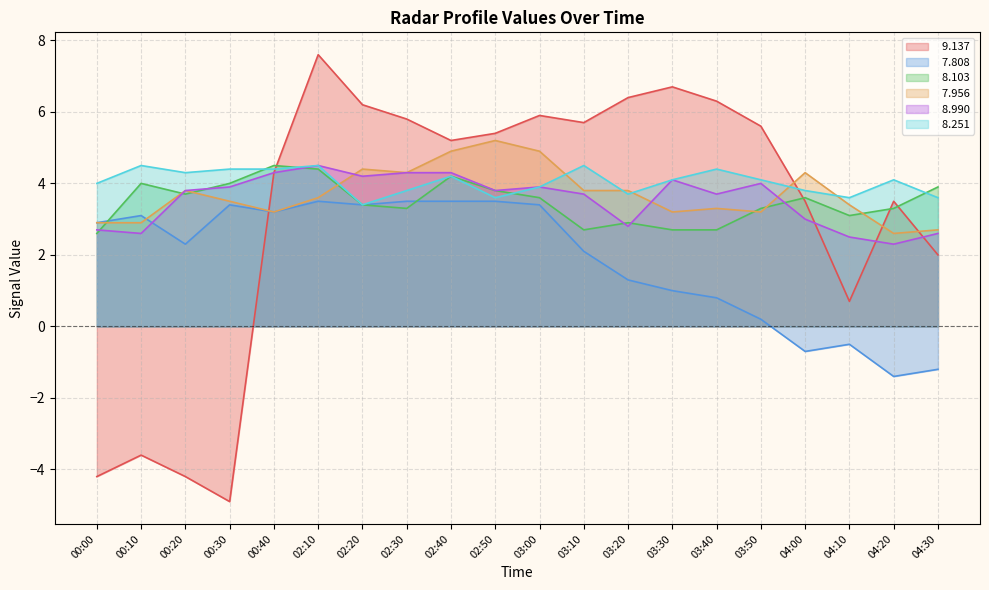

Reading right to left, extract all data points from this chart.

  9.137: 2.0	3.5	0.7	3.5	5.6	6.3	6.7	6.4	5.7	5.9	5.4	5.2	5.8	6.2	7.6	4.3	-4.9	-4.2	-3.6	-4.2
  7.808: -1.2	-1.4	-0.5	-0.7	0.2	0.8	1.0	1.3	2.1	3.4	3.5	3.5	3.5	3.4	3.5	3.2	3.4	2.3	3.1	2.9
  8.103: 3.9	3.3	3.1	3.6	3.3	2.7	2.7	2.9	2.7	3.6	3.8	4.2	3.3	3.4	4.4	4.5	4.0	3.7	4.0	2.6
  7.956: 2.7	2.6	3.4	4.3	3.2	3.3	3.2	3.8	3.8	4.9	5.2	4.9	4.3	4.4	3.6	3.2	3.5	3.8	2.9	2.9
  8.990: 2.6	2.3	2.5	3.0	4.0	3.7	4.1	2.8	3.7	3.9	3.8	4.3	4.3	4.2	4.5	4.3	3.9	3.8	2.6	2.7
  8.251: 3.6	4.1	3.6	3.8	4.1	4.4	4.1	3.7	4.5	3.9	3.6	4.2	3.8	3.4	4.5	4.4	4.4	4.3	4.5	4.0